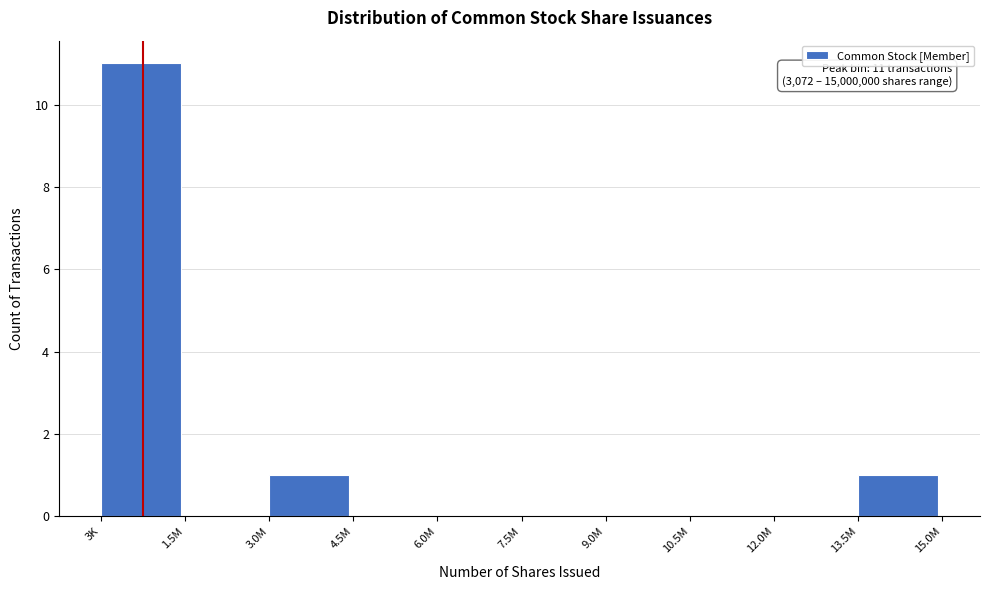

Reading right to left, what are all the values shown in this chart?

13.5M=1	12.0M=0	10.5M=0	9.0M=0	7.5M=0	6.0M=0	4.5M=0	3.0M=1	1.5M=0	3K=11